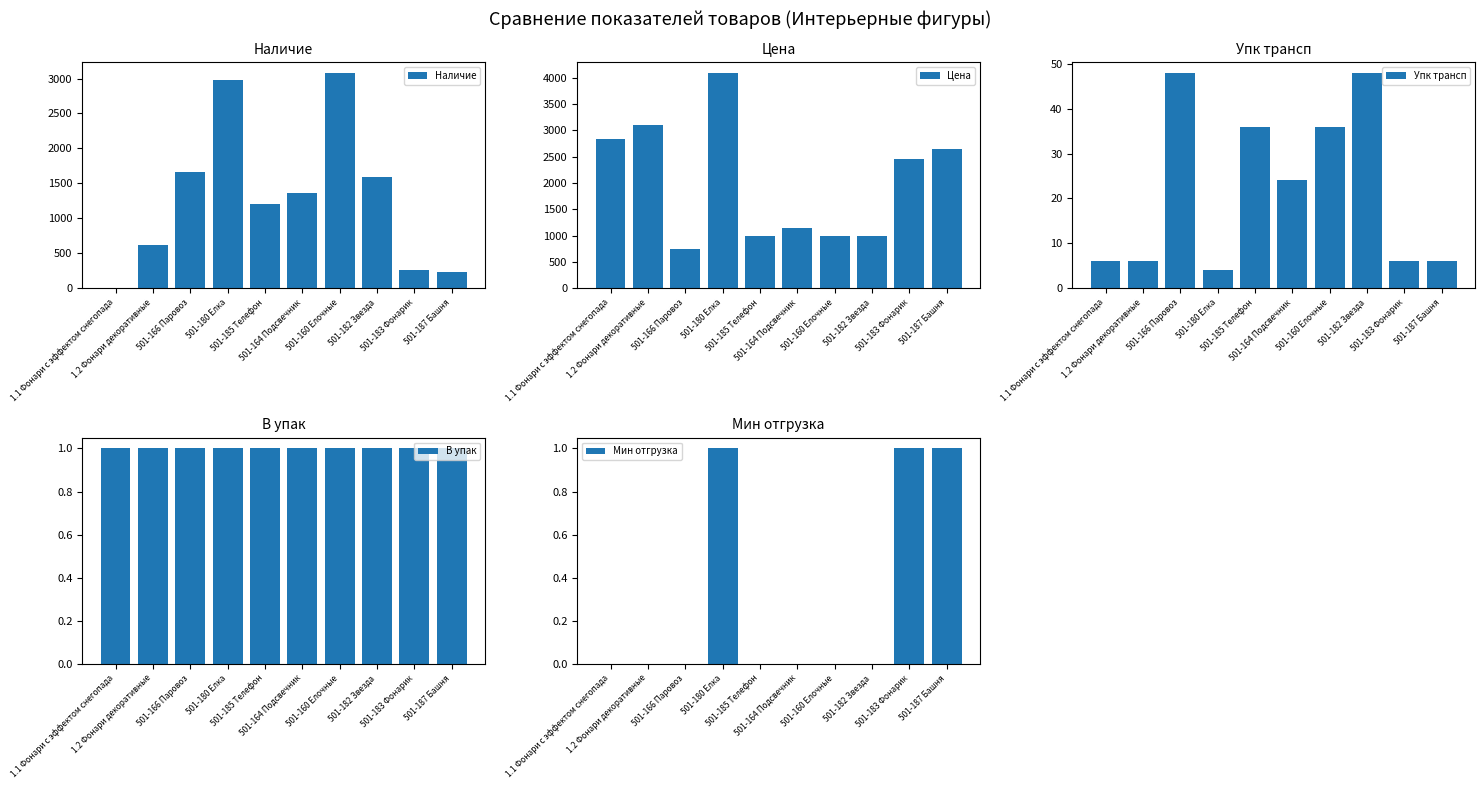

True or false: Цена has a value of 1138.0 at 501-164 Подсвечник.

True